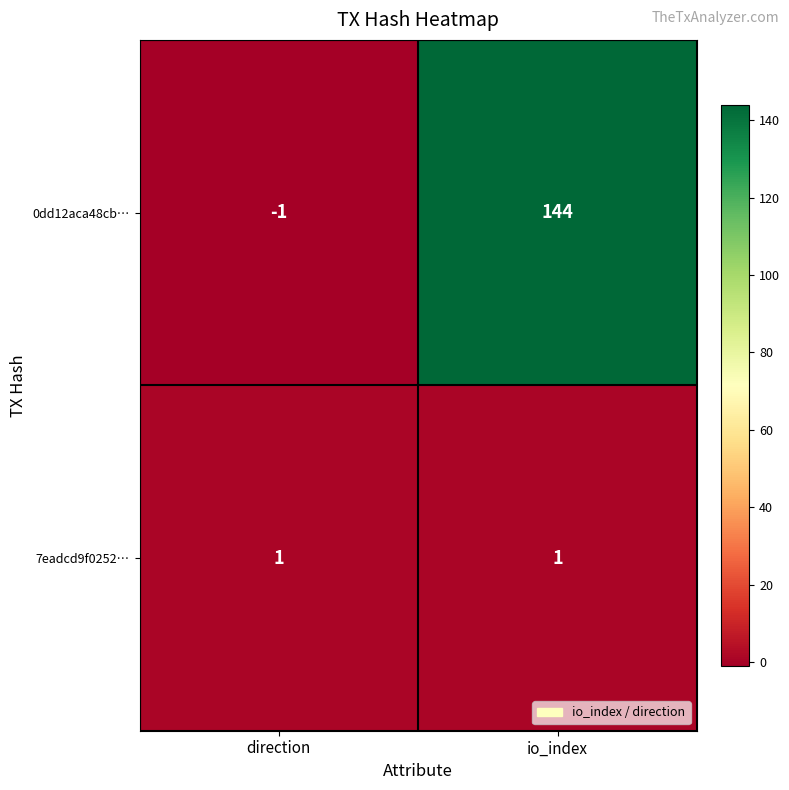

Reading left to right, list all the values displayed in this chart.

0dd12aca48cb…: direction=-1	io_index=144
7eadcd9f0252…: direction=1	io_index=1